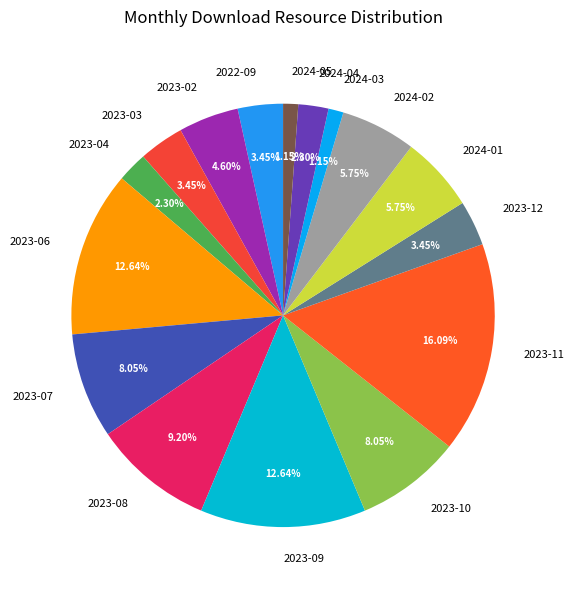

Does 2024-05 represent more than half of the total?

No